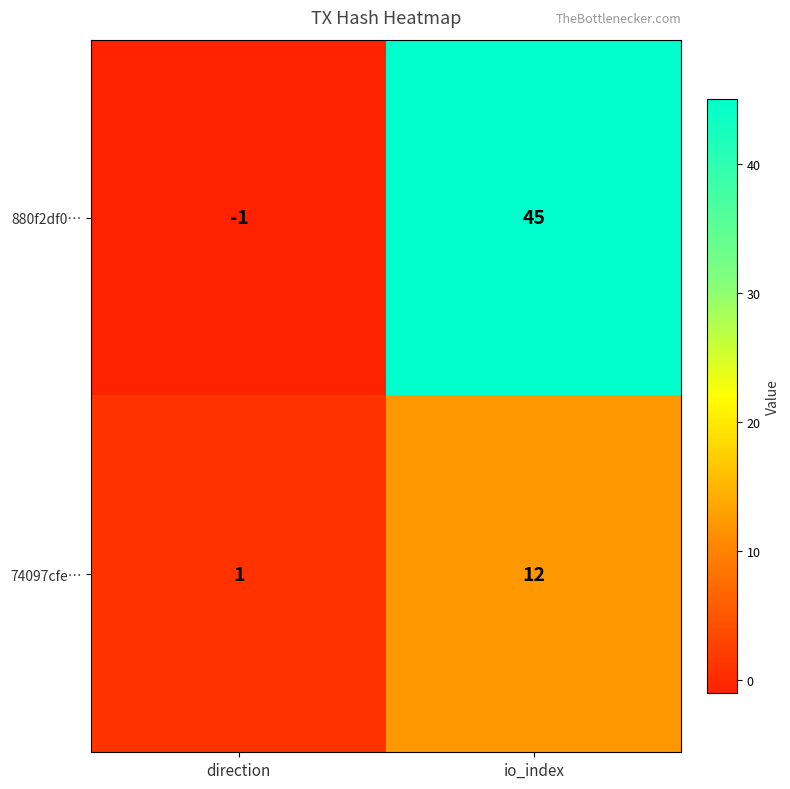

The value of 880f2df0… at direction is -1. True or false?

True